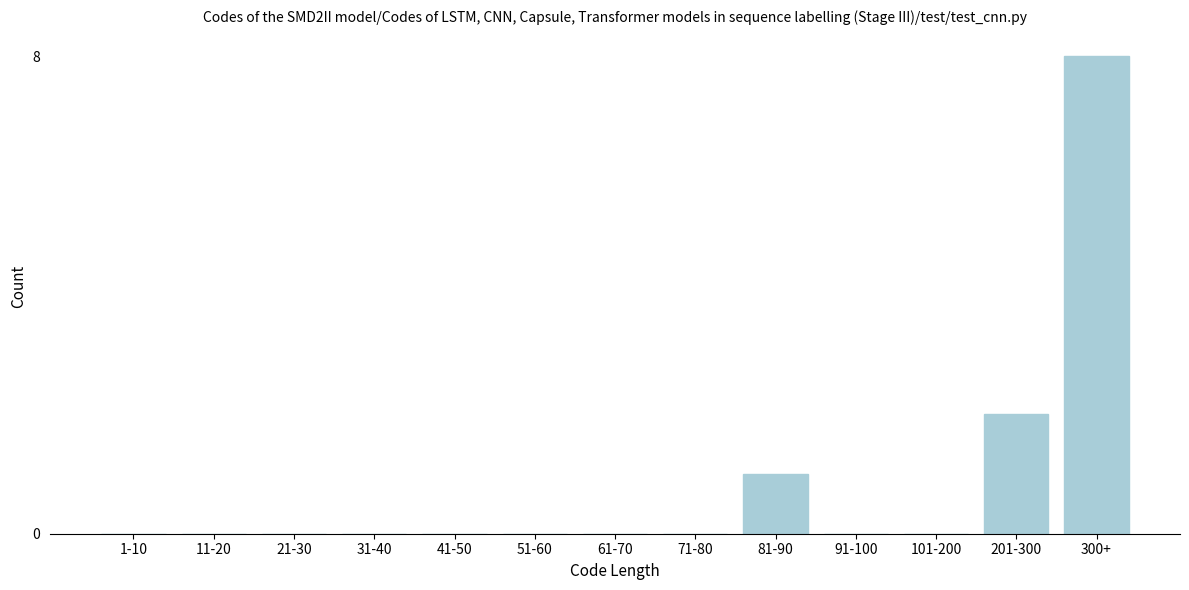

Reading right to left, list all the values displayed in this chart.

300+=8	201-300=2	101-200=0	91-100=0	81-90=1	71-80=0	61-70=0	51-60=0	41-50=0	31-40=0	21-30=0	11-20=0	1-10=0